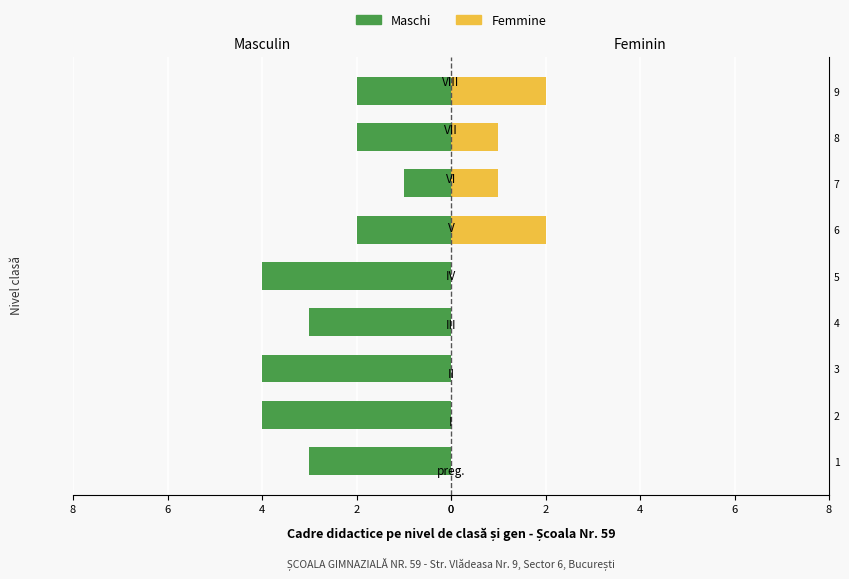

Is it true that Femmine equals 0 at 2?

True